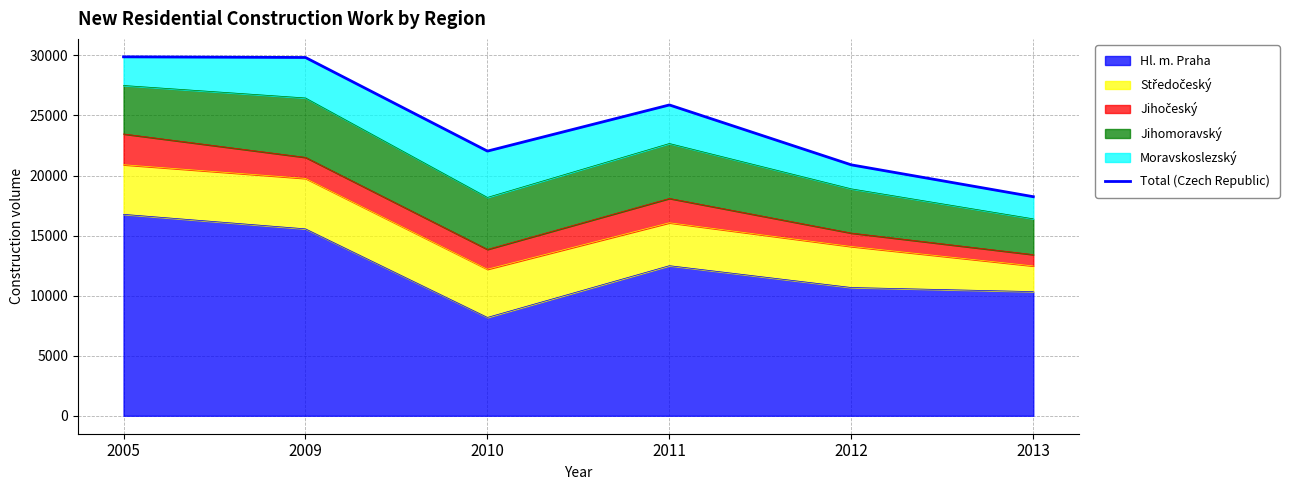

What value does the data have at 2012?

20886.0